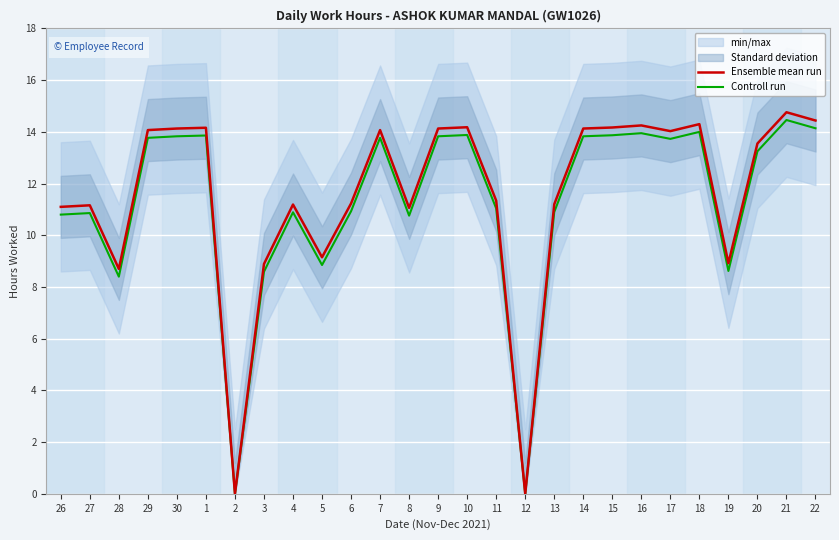

At which category is the sum across all series the highest?

21